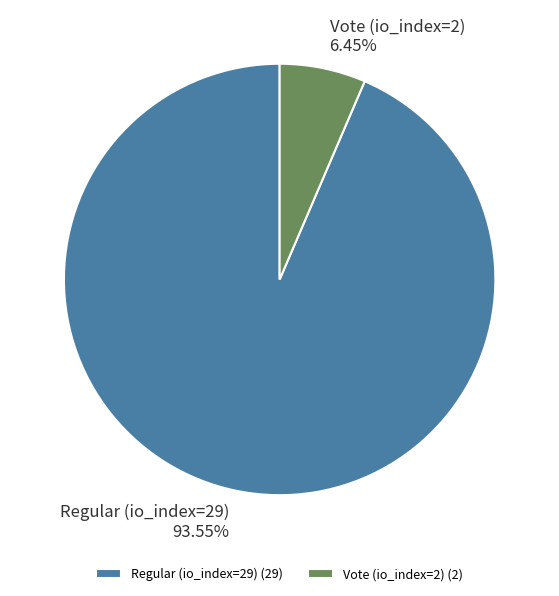

Which category has the biggest portion of the pie?

Regular (io_index=29)